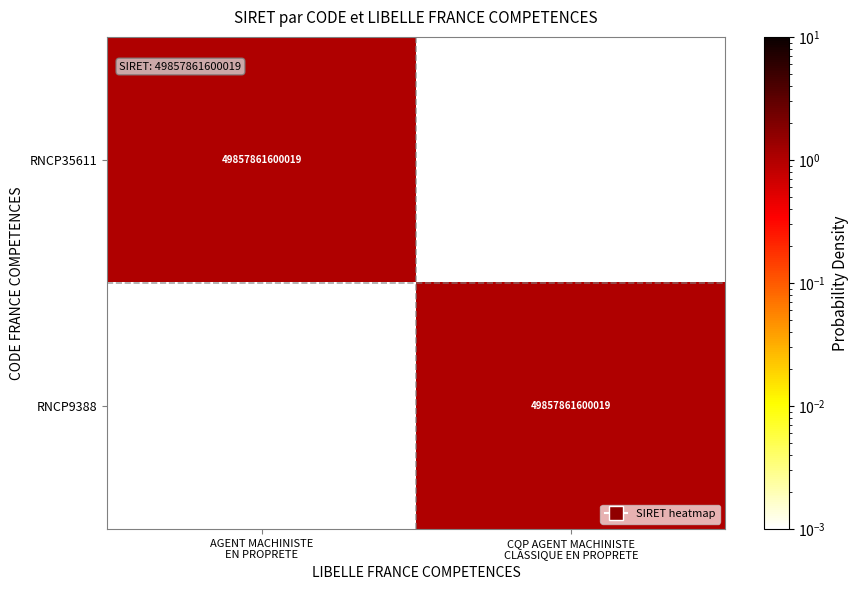

What is the spread (max minus min) of values at AGENT MACHINISTE
EN PROPRETE?

1.0